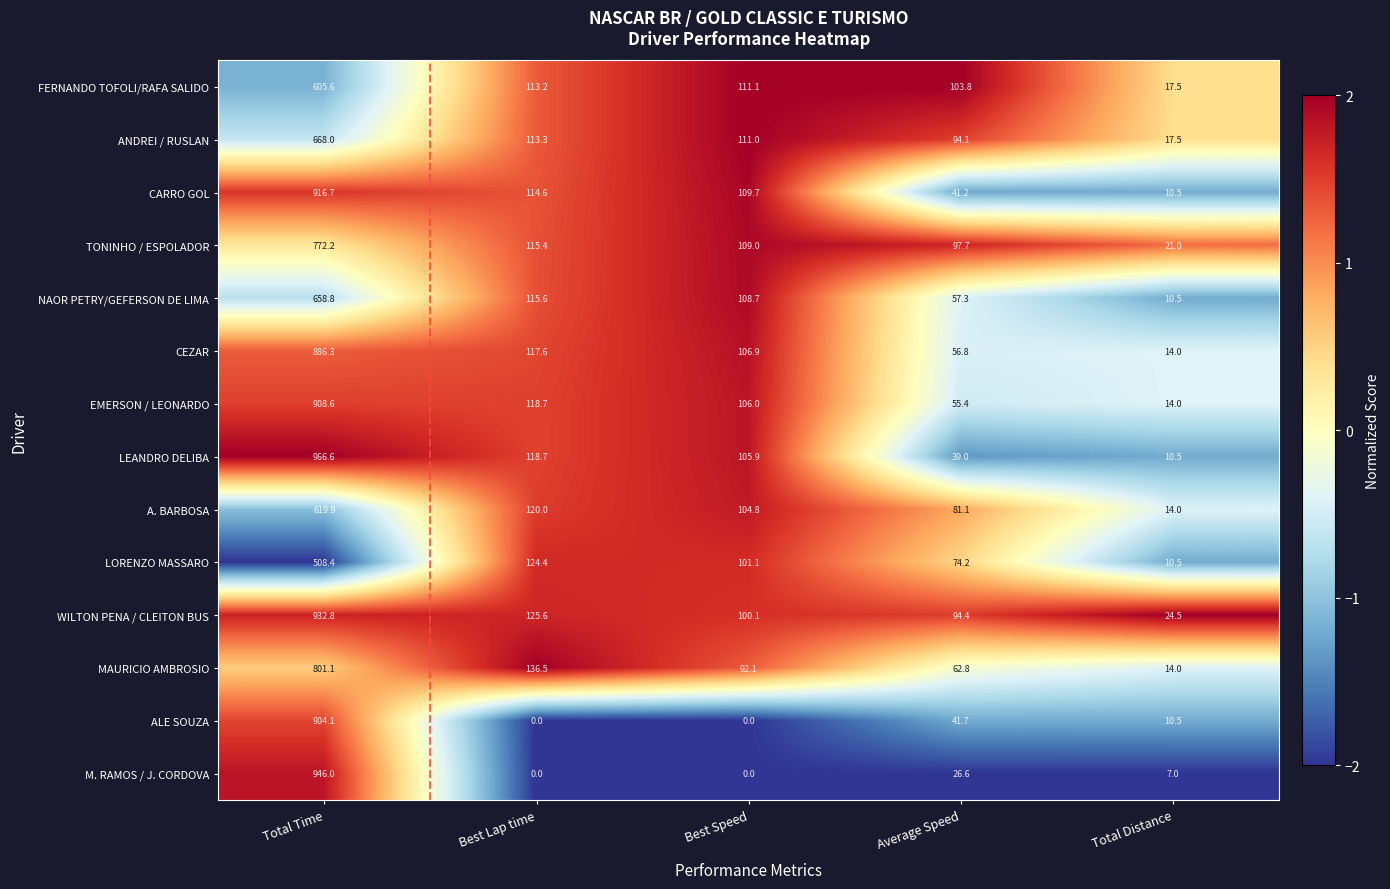

List the series in order of their peak value, highest first.

LEANDRO DELIBA, M. RAMOS / J. CORDOVA, WILTON PENA / CLEITON BUS, CARRO GOL, EMERSON / LEONARDO, ALE SOUZA, CEZAR, MAURICIO AMBROSIO, TONINHO / ESPOLADOR, ANDREI / RUSLAN, NAOR PETRY/GEFERSON DE LIMA, A. BARBOSA, FERNANDO TOFOLI/RAFA SALIDO, LORENZO MASSARO